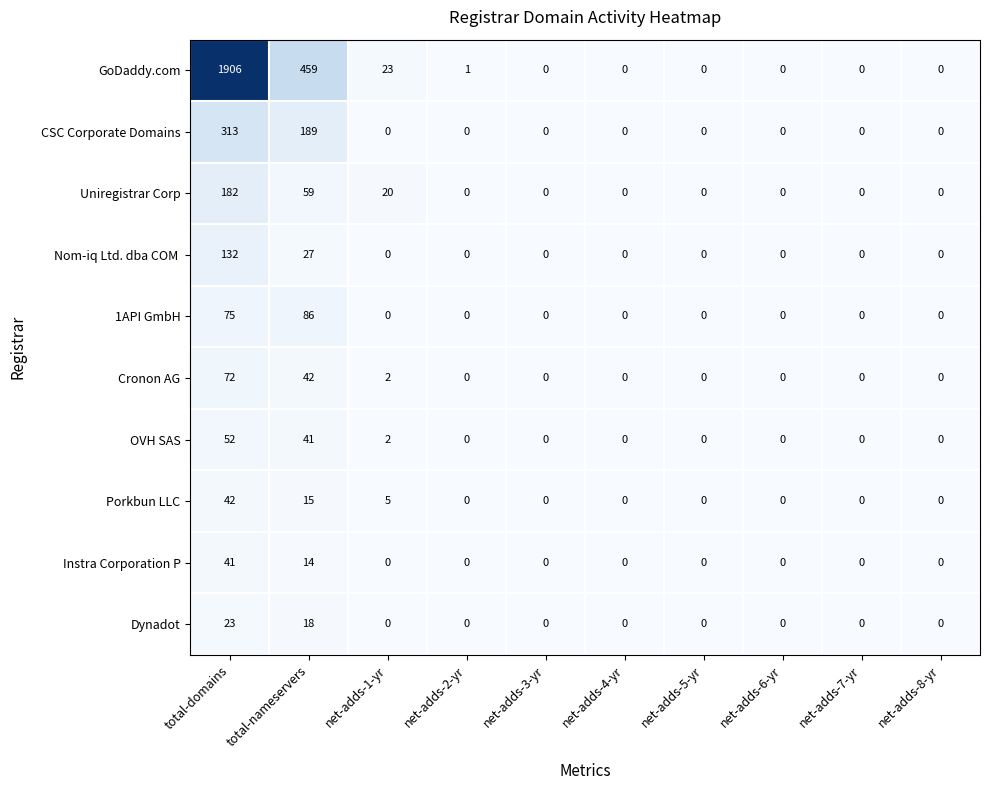

What is the difference between the second highest and minimum values in the Porkbun LLC series?

15